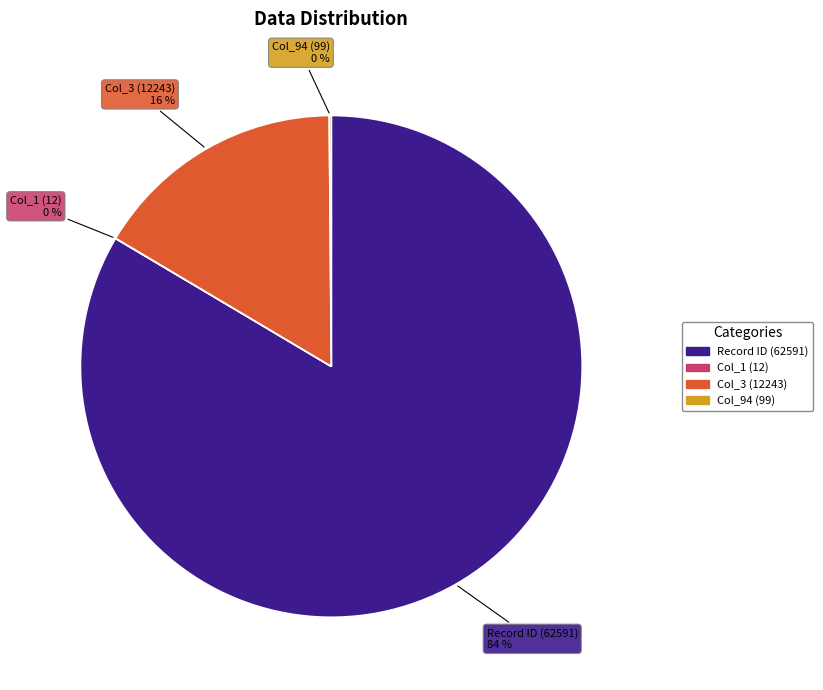

To the nearest percent, what is the average slice percentage?

25%